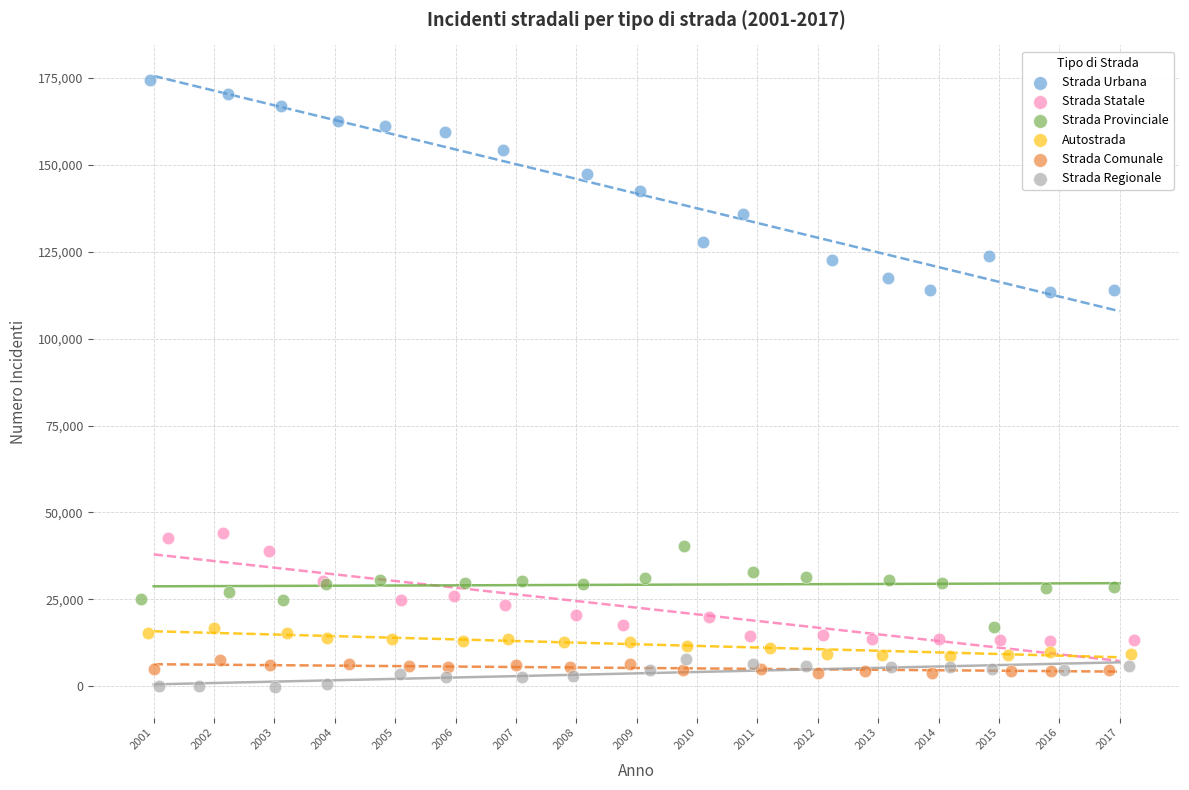

Which series has the widest spread of Y values?

Strada Urbana